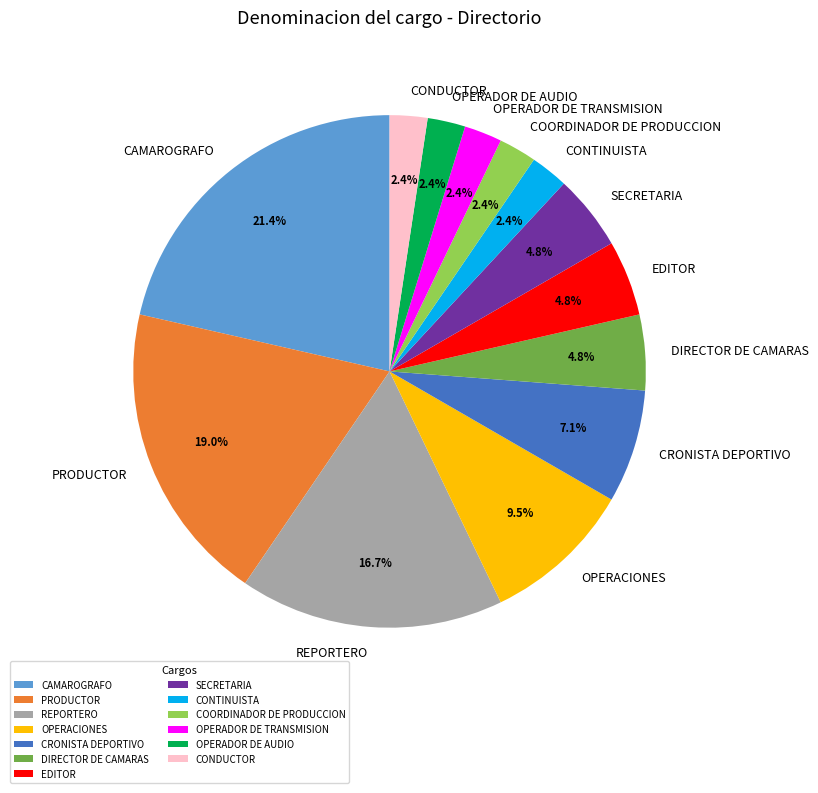

To the nearest percent, what is the difference between the PRODUCTOR and REPORTERO slice percentages?

2%